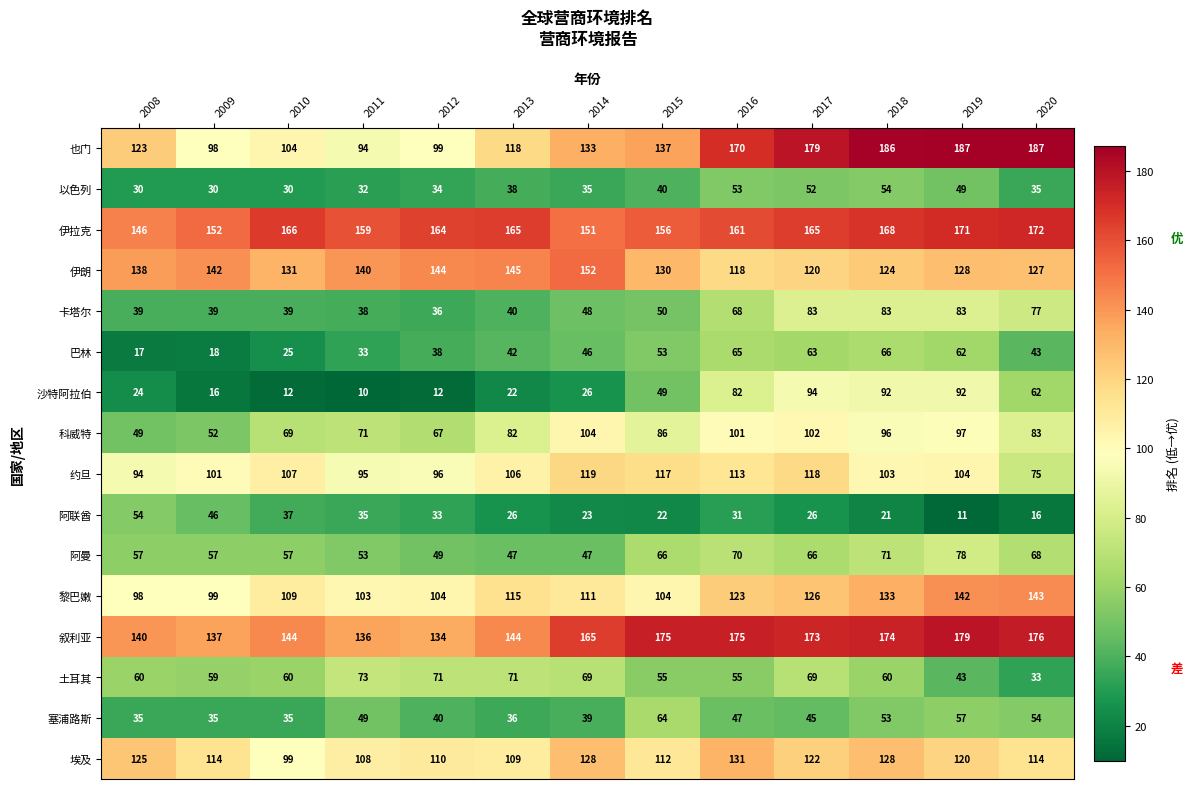

What is the maximum value shown in the chart?

187